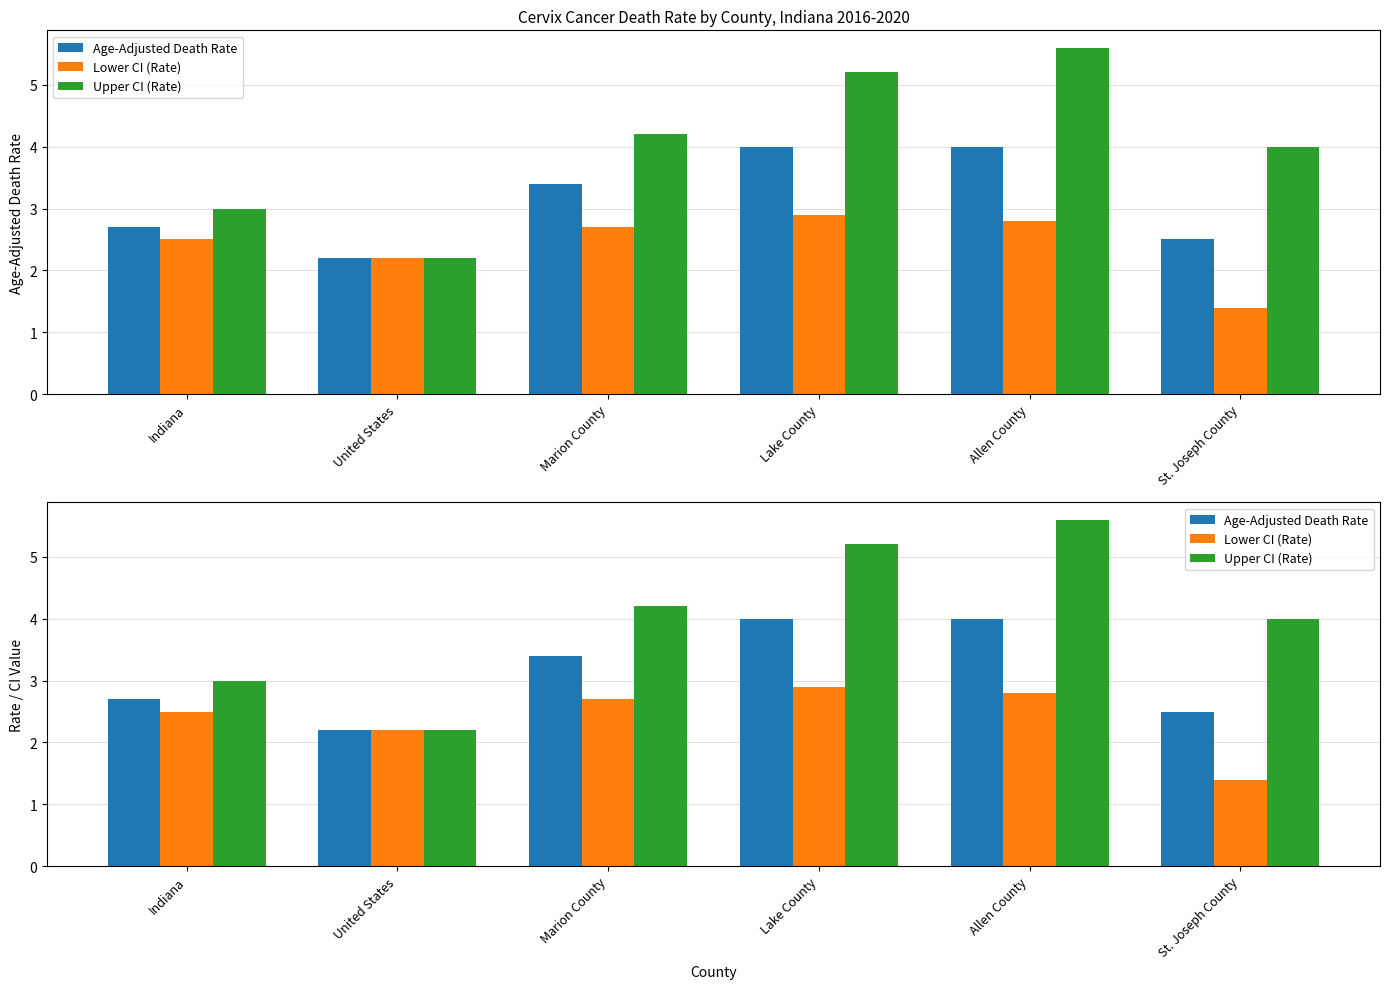

What is the total value across all series at Allen County?

12.4